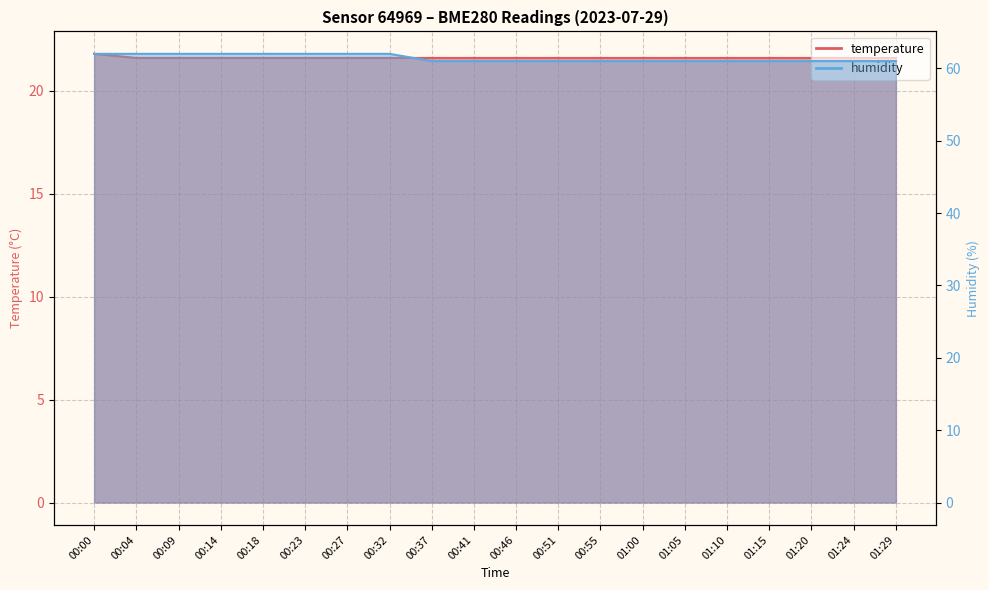

What is the difference between the maximum and second lowest values in the humidity series?

1.0